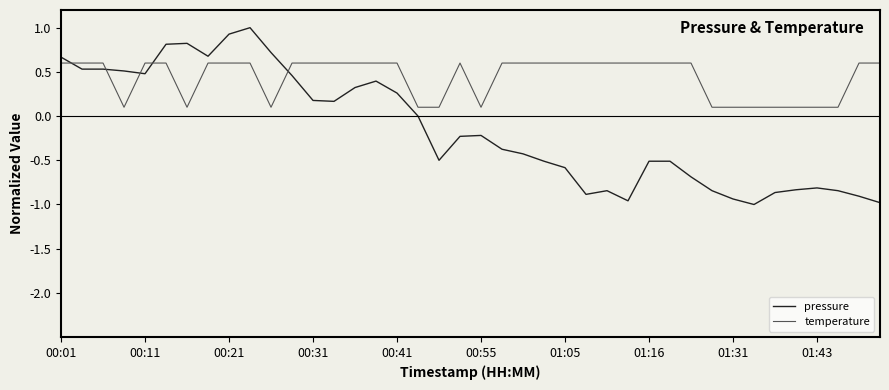

List the series in order of their peak value, highest first.

pressure, temperature